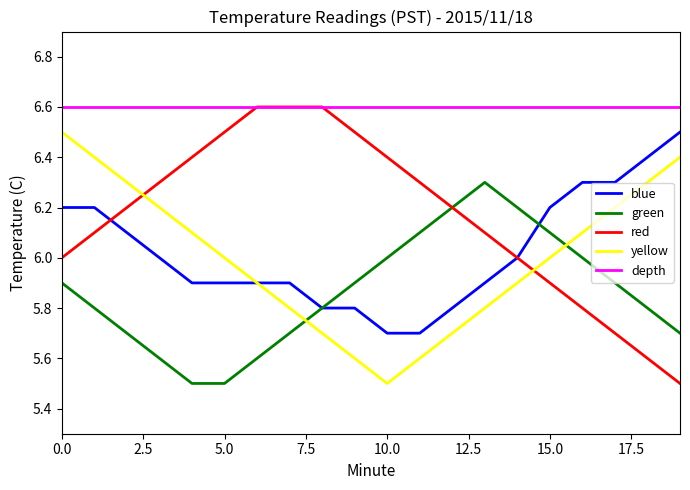

Does the chart display data point markers on the line(s)?

No